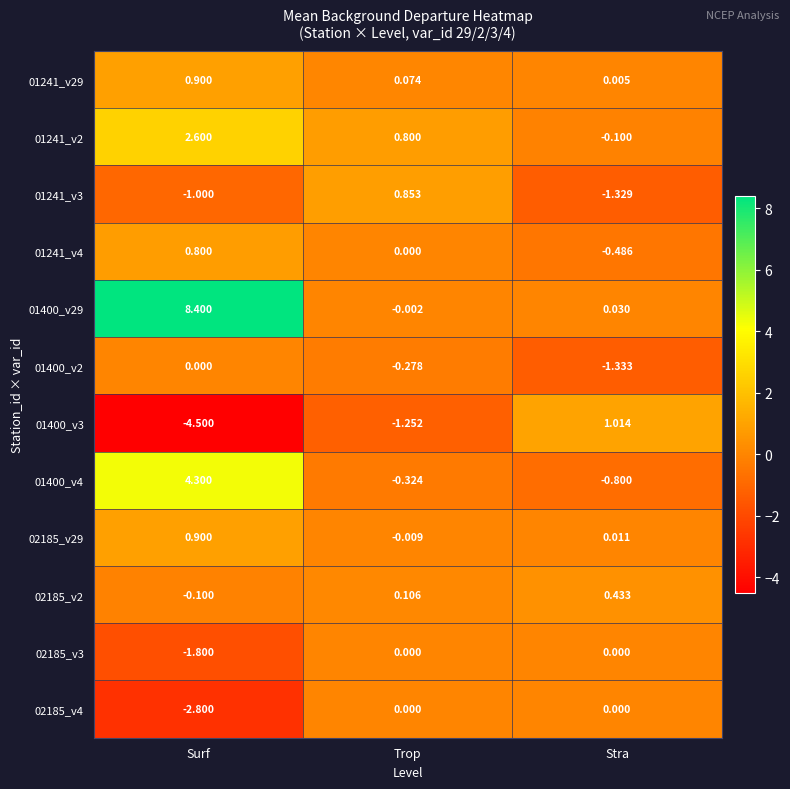

List the labels in order of 01400_v3 value, smallest first.

Surf, Trop, Stra